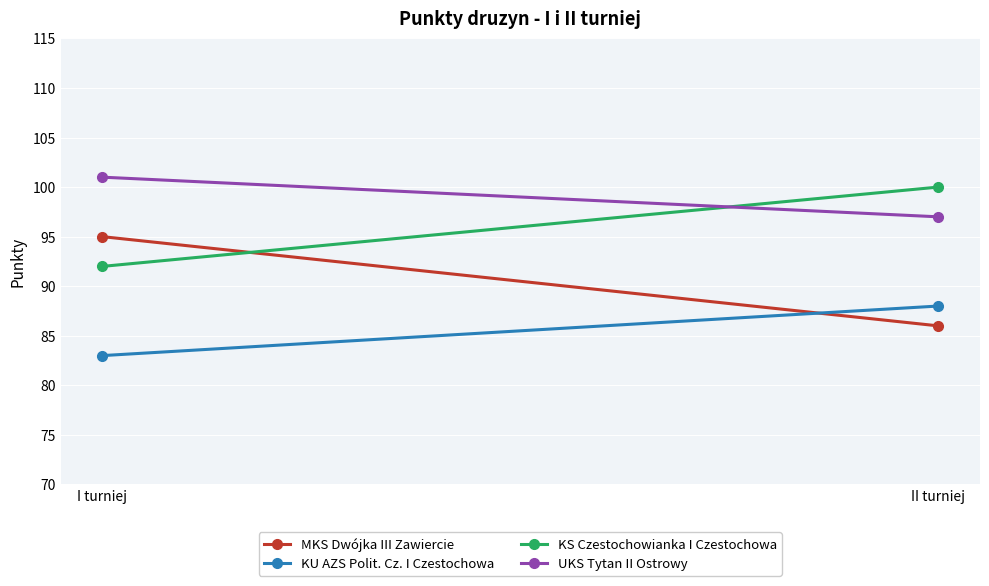

What is the value of the KS Czestochowianka I Czestochowa point at the 2nd from the left?

100